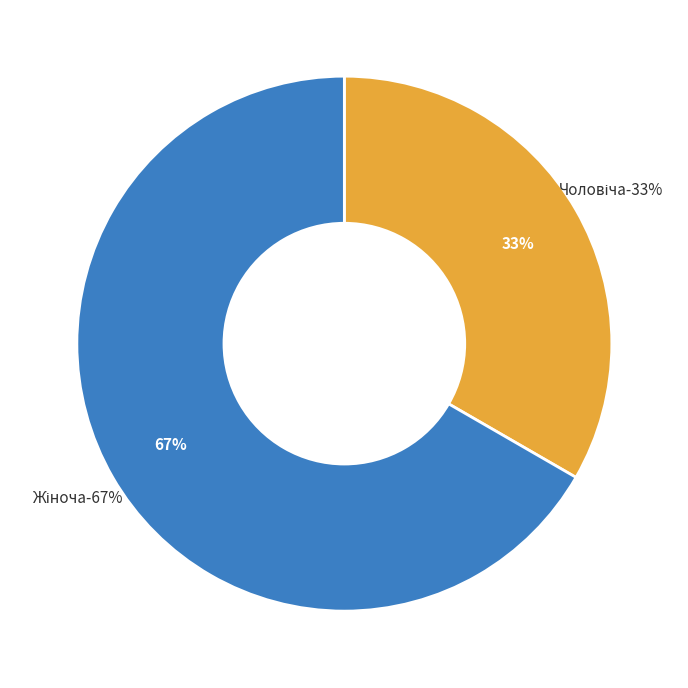

True or false: Жіноча accounts for 57% of the total.

False